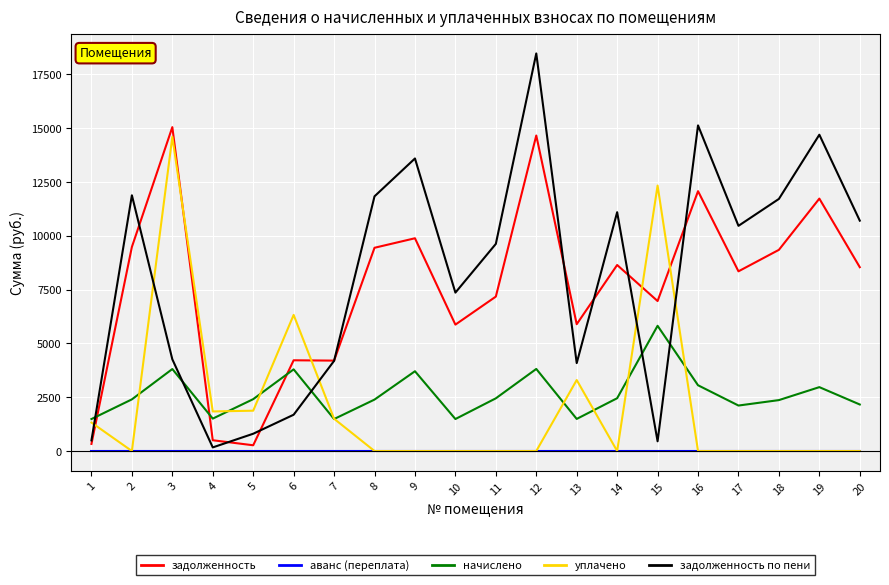

True or false: аванс (переплата) and задолженность по пени intersect in this chart.

False